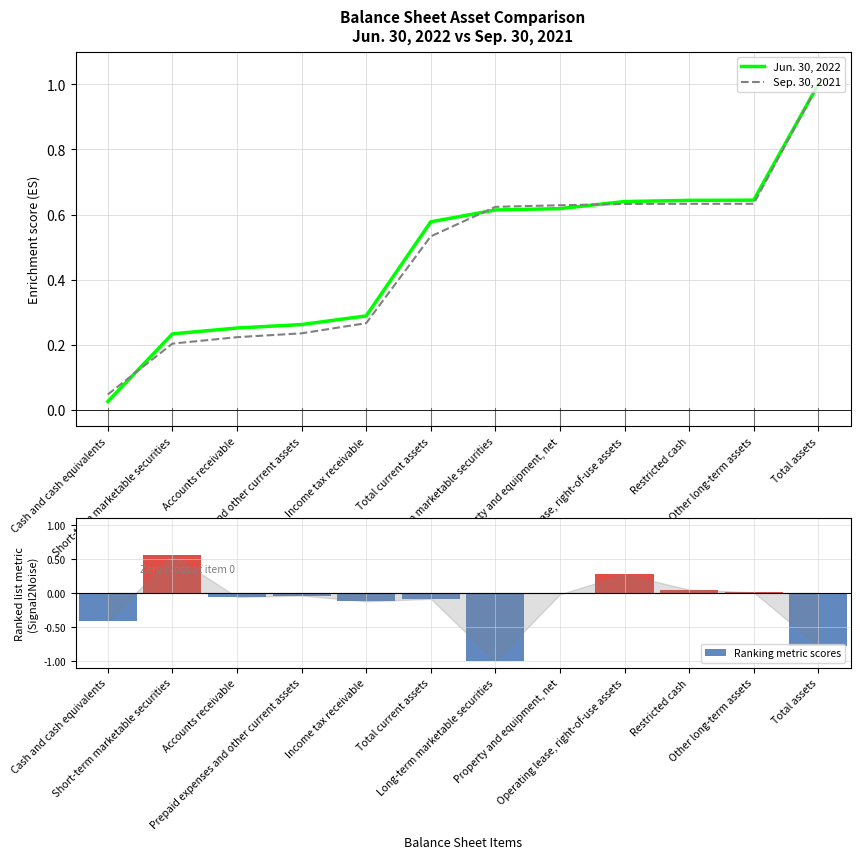

Which series has the largest total across all categories?

Jun. 30, 2022